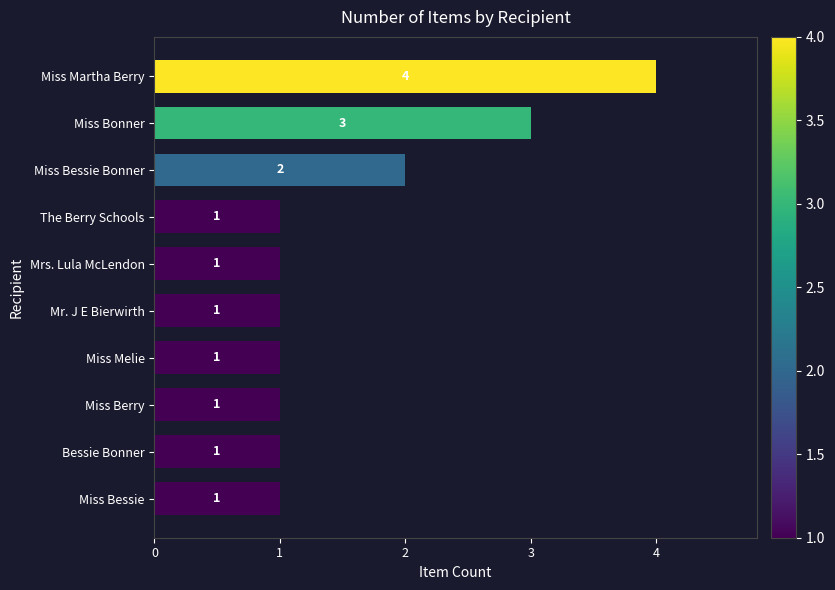

What is the difference between the second highest and minimum values?

2